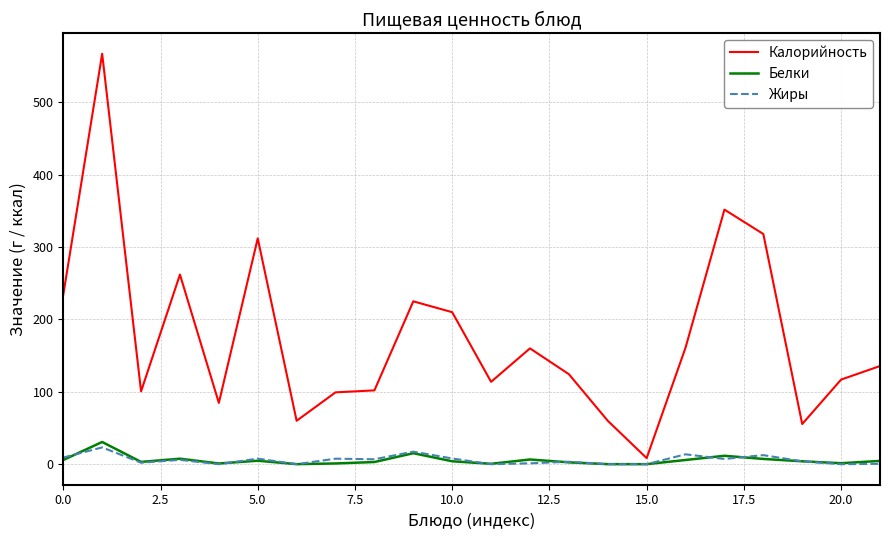

What is the maximum value shown in the chart?

567.0